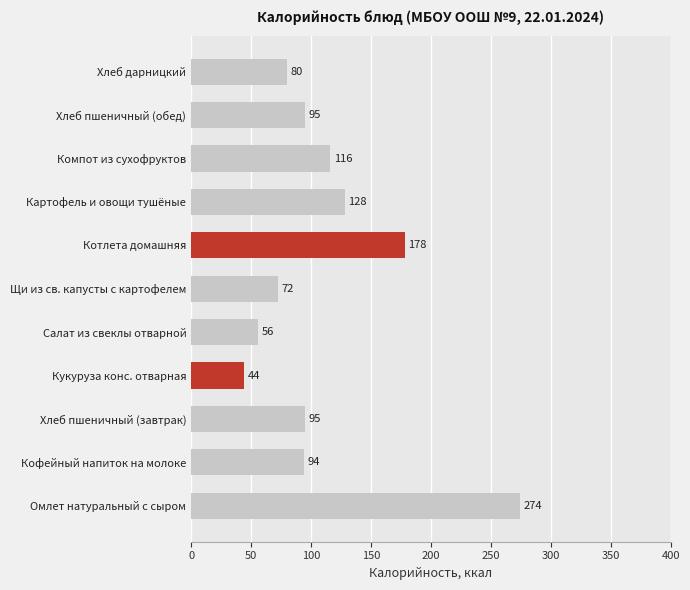

The chart shows a value of 72 at Щи из св. капусты с картофелем. True or false?

True